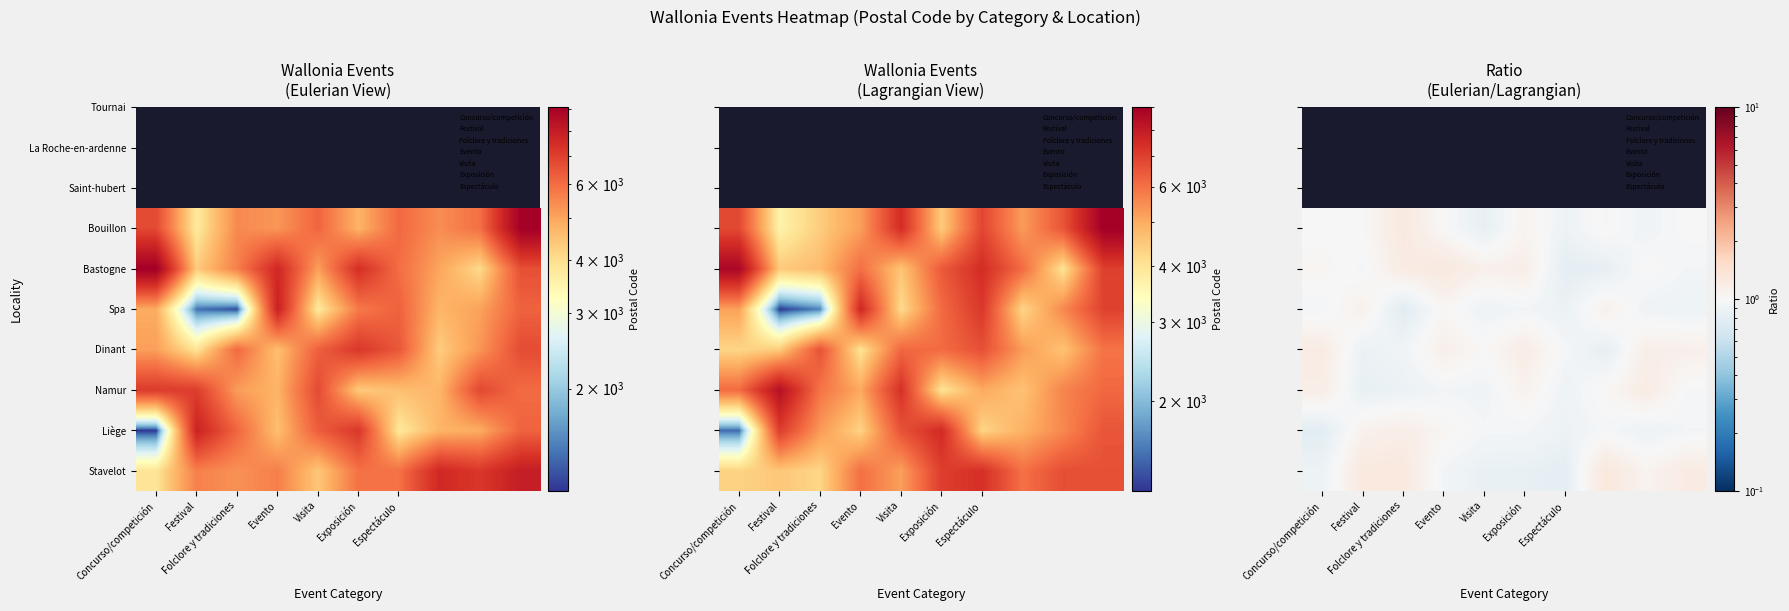

The value of Dinant at Exposición is 0.4. True or false?

False